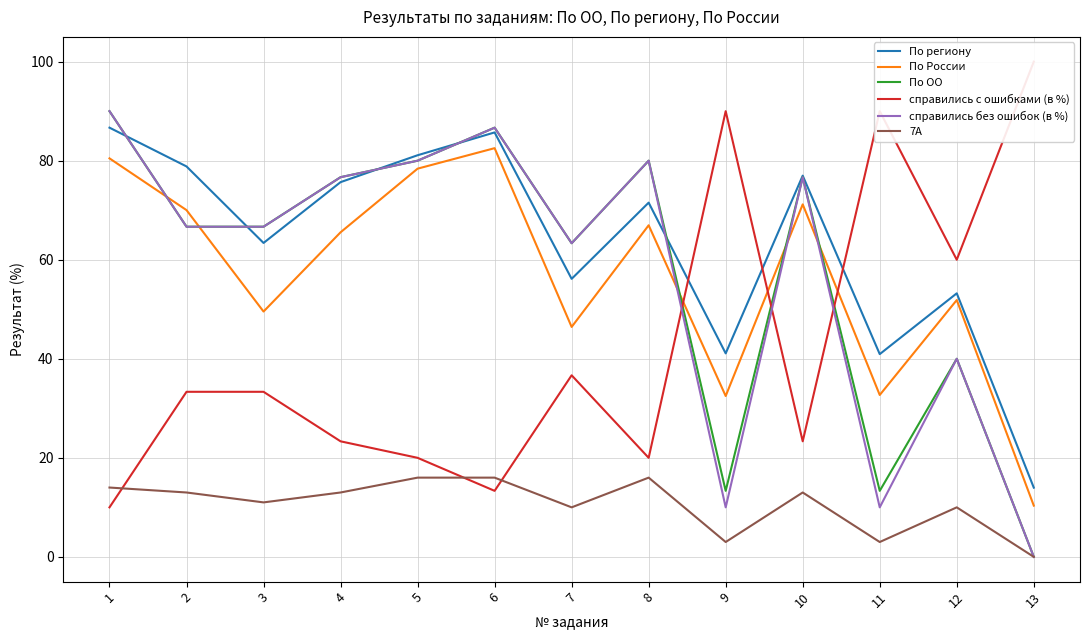

How many categories are shown in the chart?

13